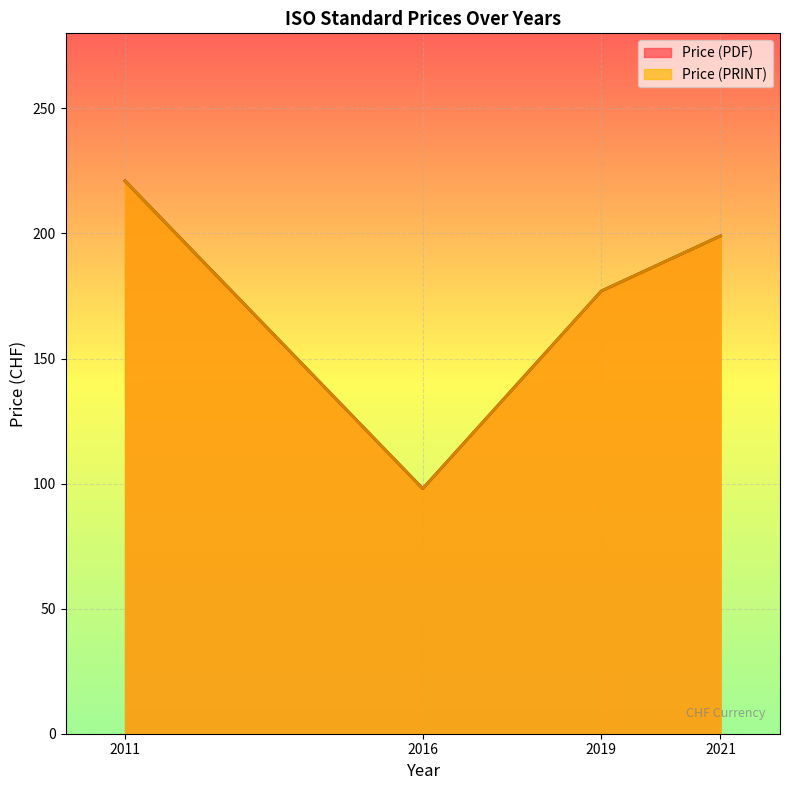

Reading left to right, extract all data points from this chart.

Price (PDF): 2011=221	2016=98	2019=177	2021=199
Price (PRINT): 2011=221	2016=98	2019=177	2021=199